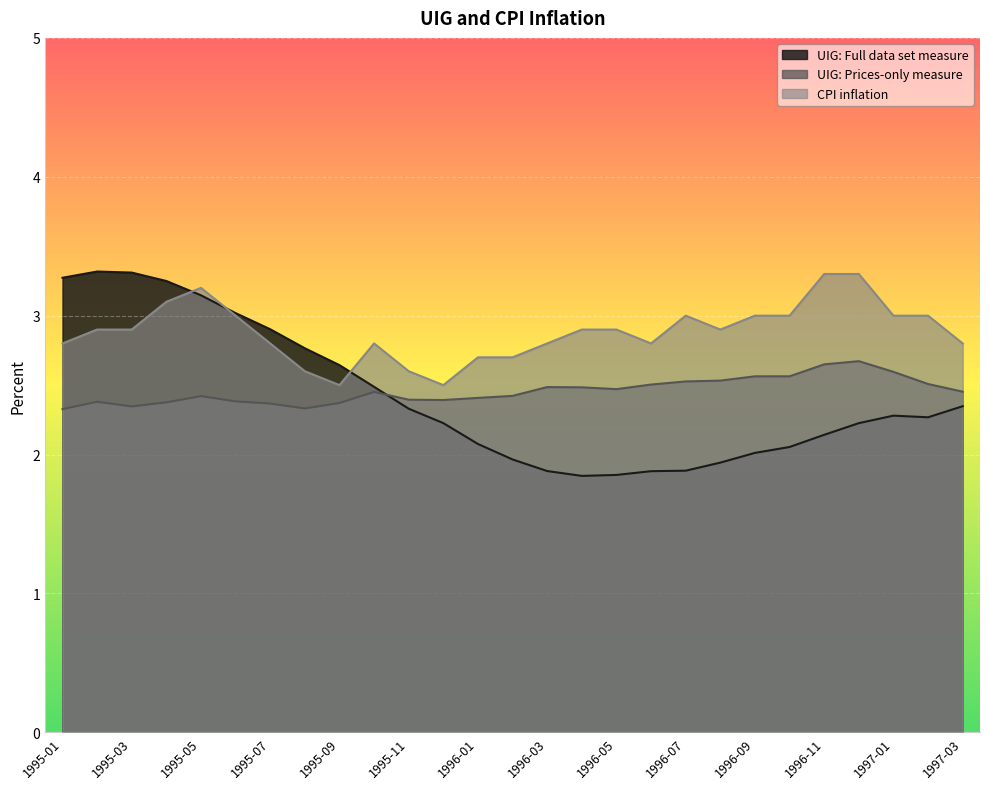

How many lines are shown in the chart?

3